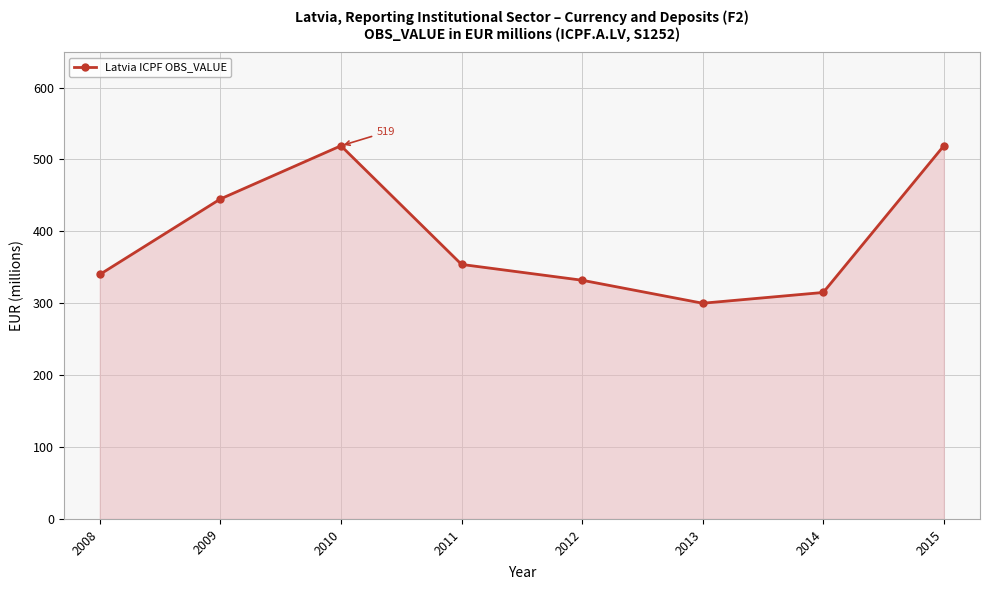

What is the change in value from 2008 to 2009?

+105